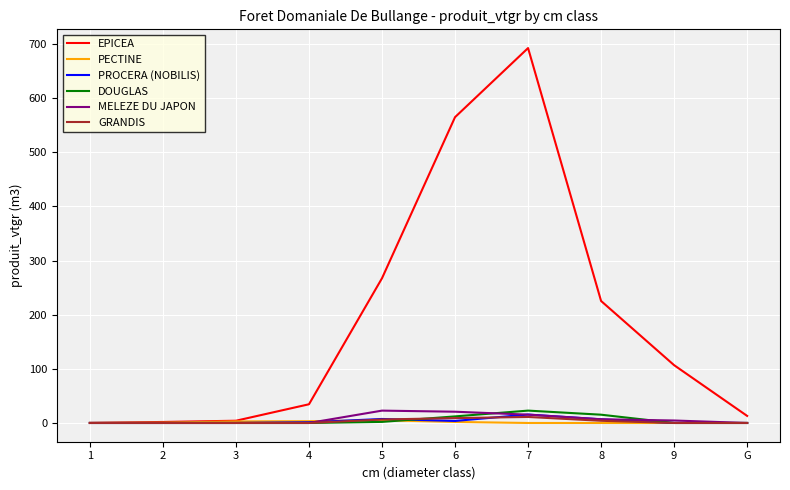

What position from the right is 3?

8